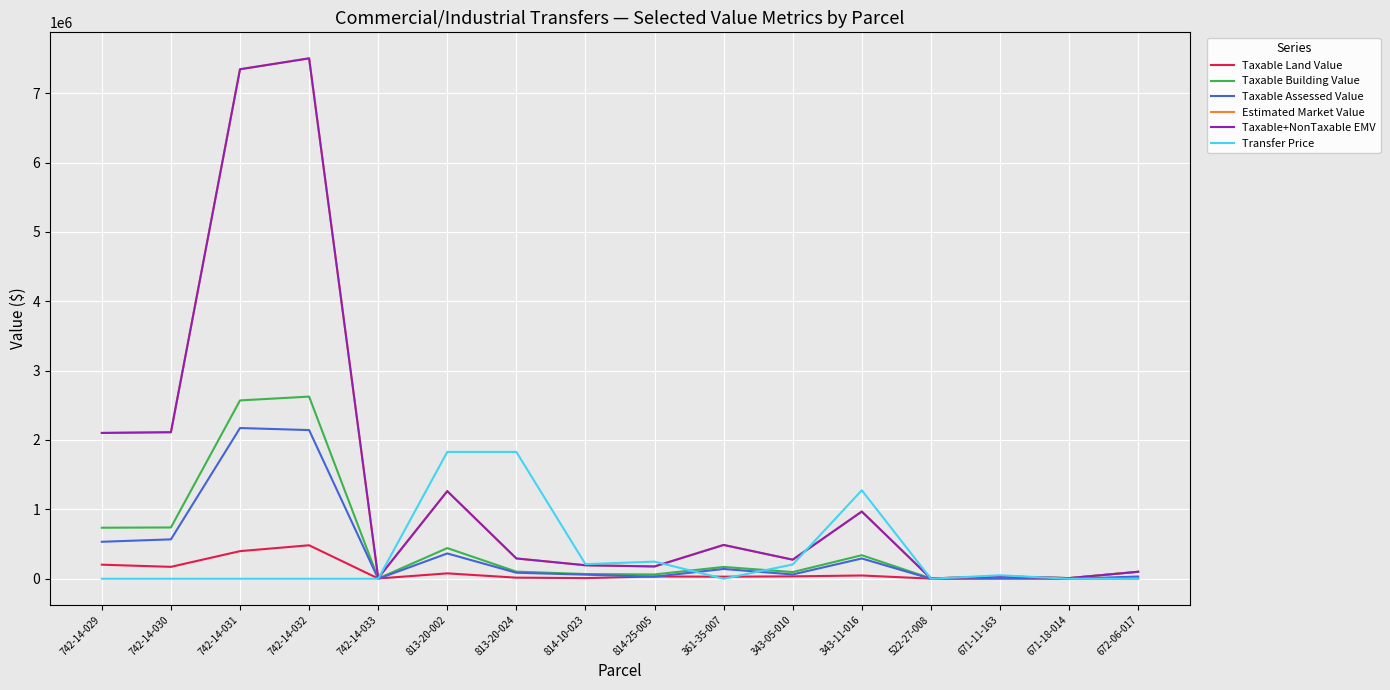

How many times do Transfer Price and Taxable+NonTaxable EMV cross each other?

6